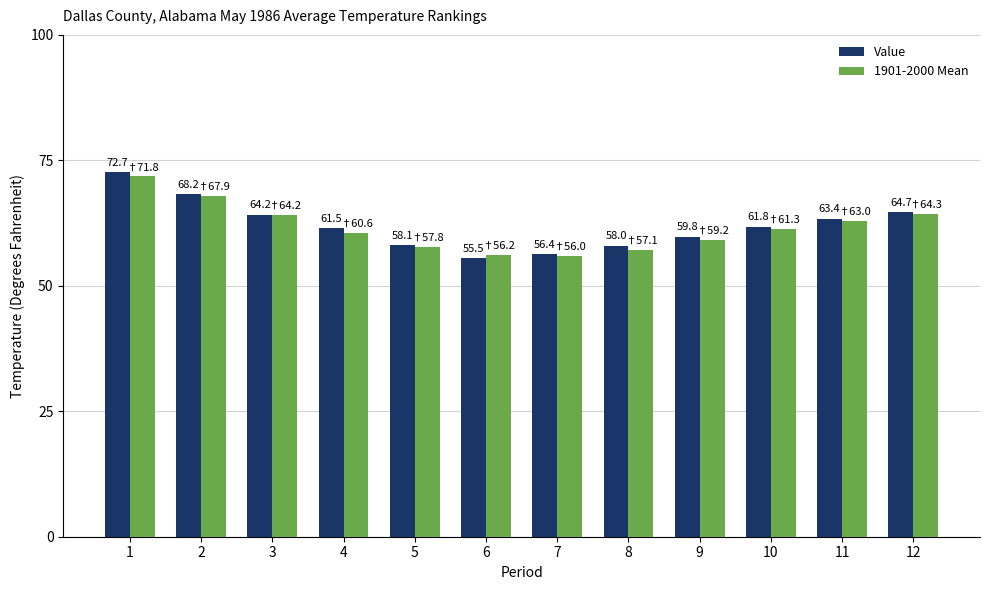

List the series in order of their peak value, highest first.

Value, 1901-2000 Mean